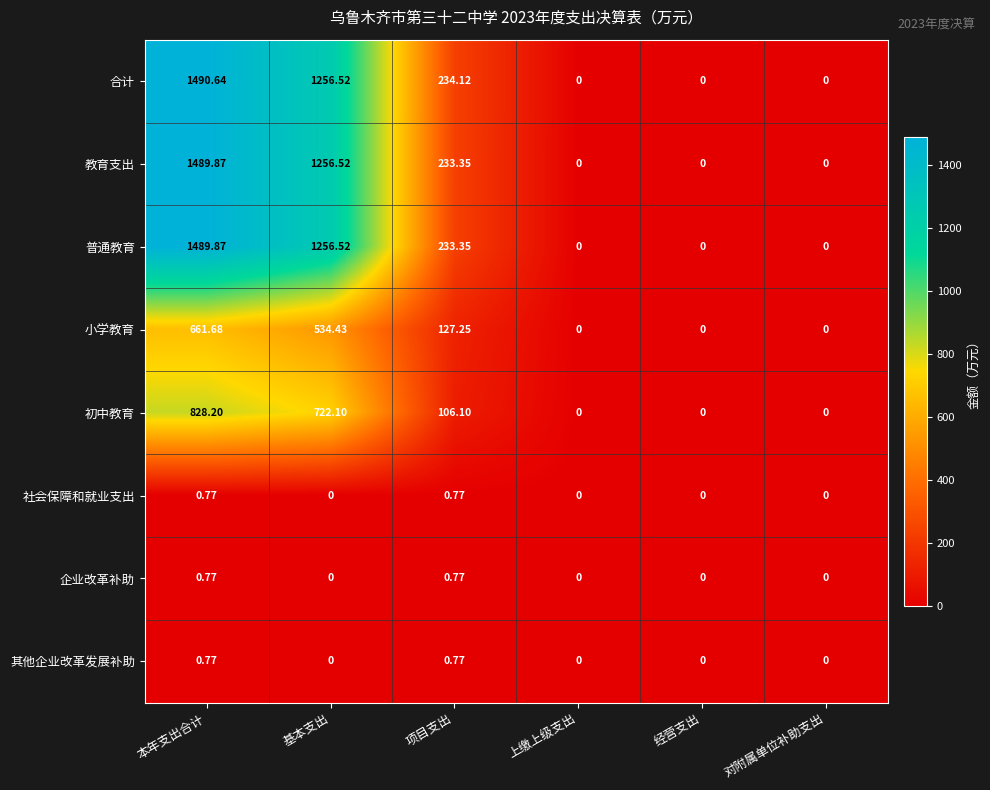

Which series changed the most between 项目支出 and 上缴上级支出?

合计